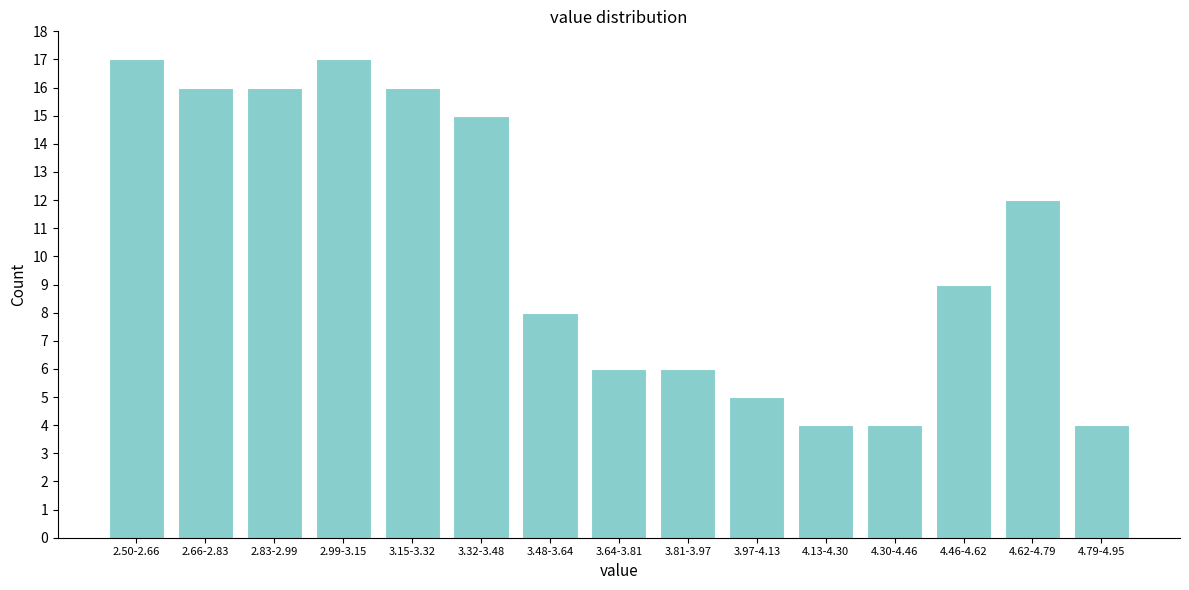

Reading right to left, what are all the values shown in this chart?

4.79-4.95=4	4.62-4.79=12	4.46-4.62=9	4.30-4.46=4	4.13-4.30=4	3.97-4.13=5	3.81-3.97=6	3.64-3.81=6	3.48-3.64=8	3.32-3.48=15	3.15-3.32=16	2.99-3.15=17	2.83-2.99=16	2.66-2.83=16	2.50-2.66=17